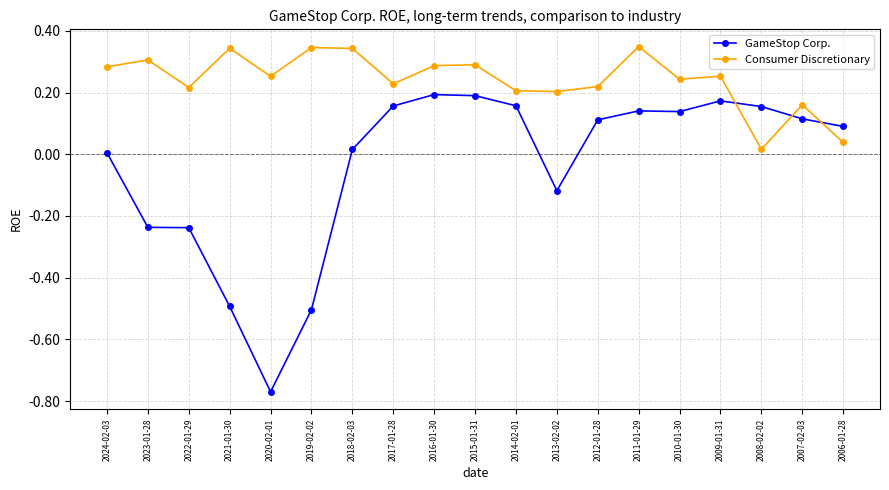

Is the value of GameStop Corp. at 2015-01-31 greater than the value of Consumer Discretionary at 2015-01-31?

No